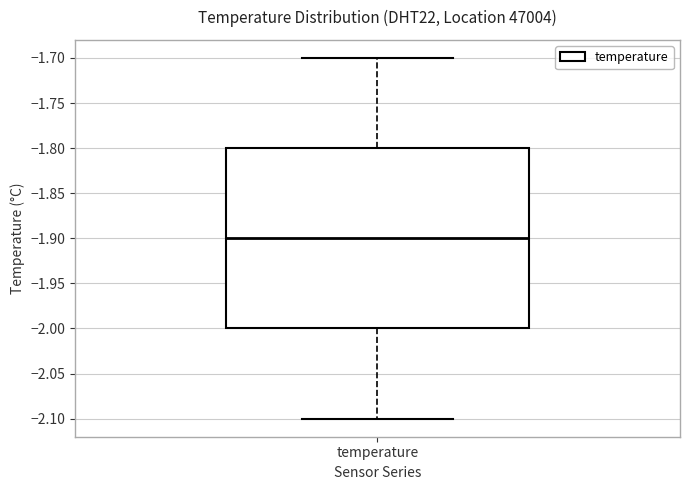

Where is the upper edge of the box for temperature on the y-axis? The values are not printed on the chart, so give them approximately, as read against the axis.

-1.8